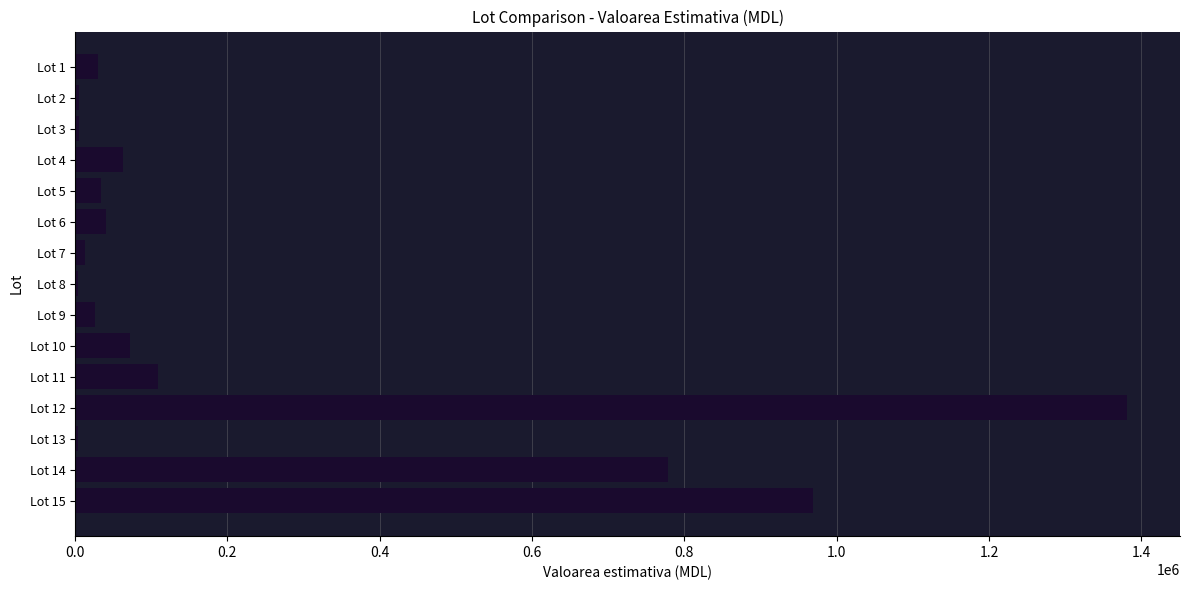

Are the bars horizontal?

Yes